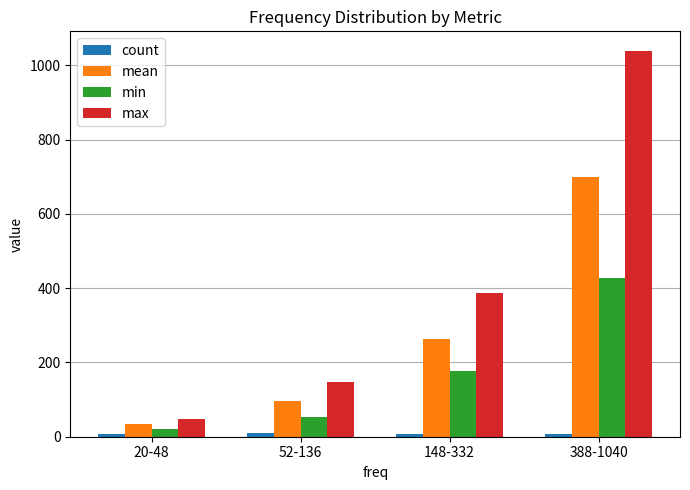

Does the chart contain any negative values?

No